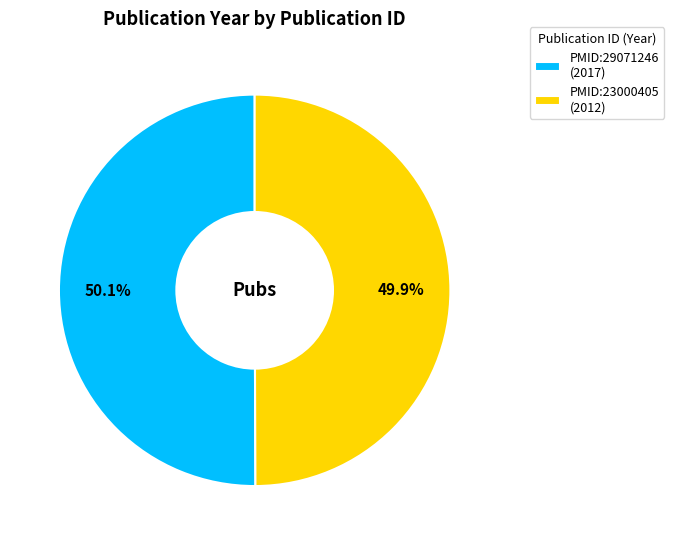

How many slices are in this pie chart?

2